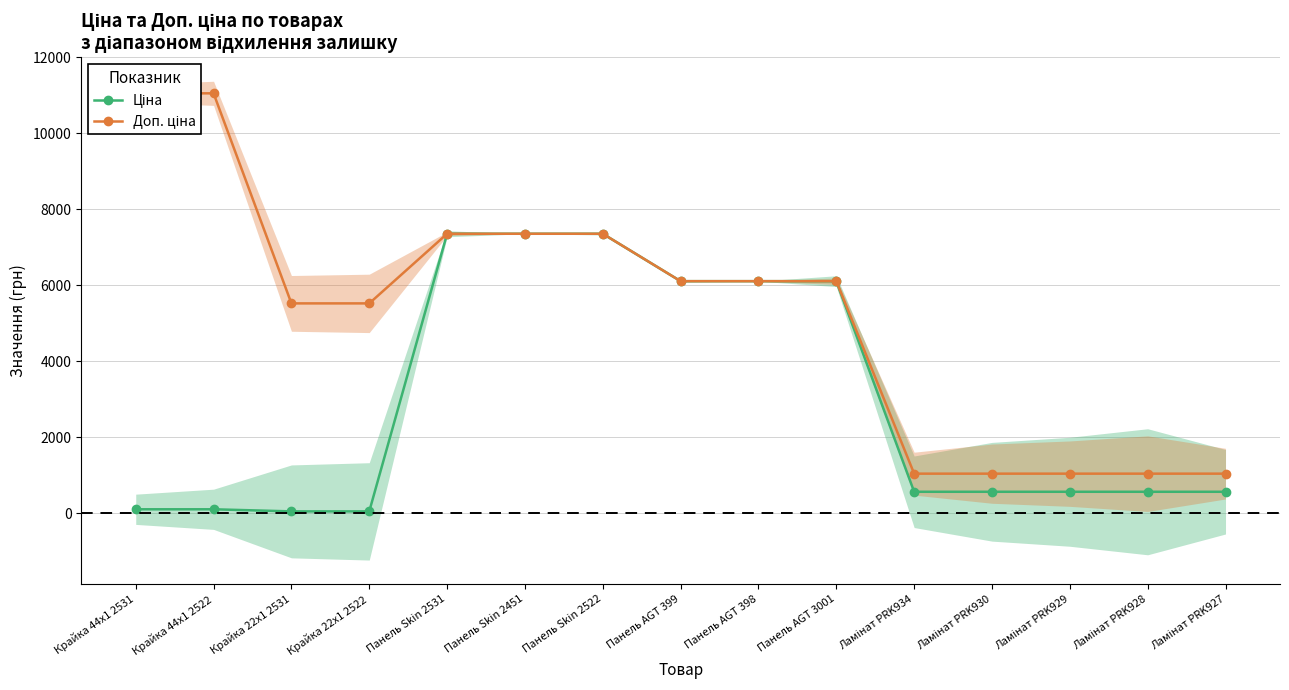

Reading left to right, list all the values displayed in this chart.

Ціна: 110.5	110.5	55.3	55.3	7360.2	7360.2	7360.2	6112.5	6112.5	6112.5	571.6	571.6	571.6	571.6	571.6
Доп. ціна: 11055.0	11055.0	5528.0	5528.0	7360.2	7360.2	7360.2	6112.5	6112.5	6112.5	1048.0	1048.0	1048.0	1048.0	1048.0